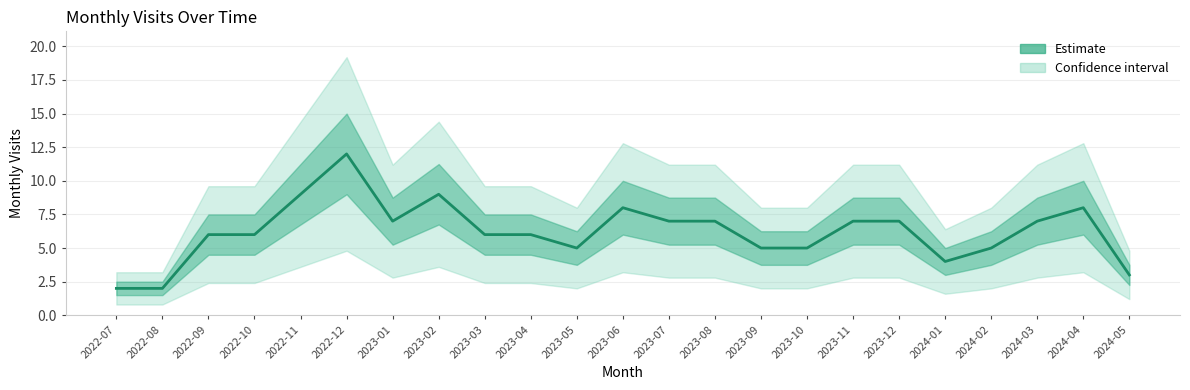

How many lines are shown in the chart?

1